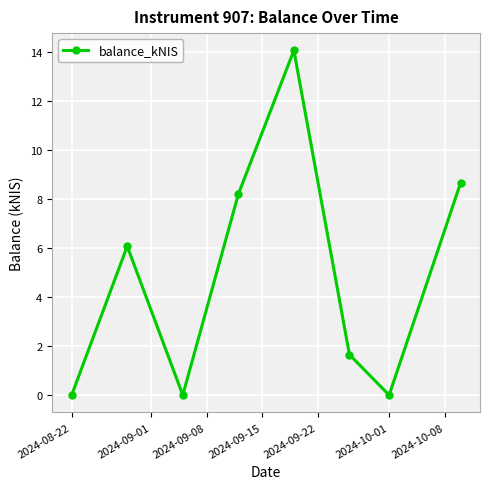

What is the difference between the maximum and minimum values?

14.1